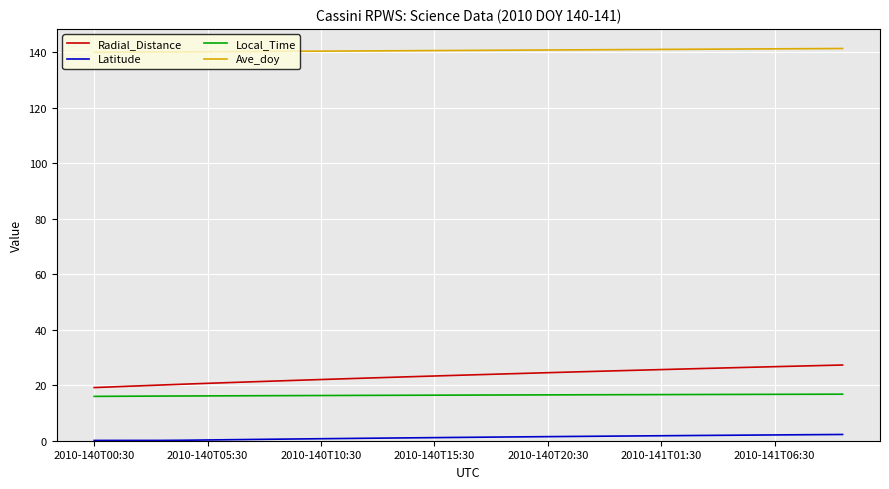

What is the greatest value displayed?

141.4